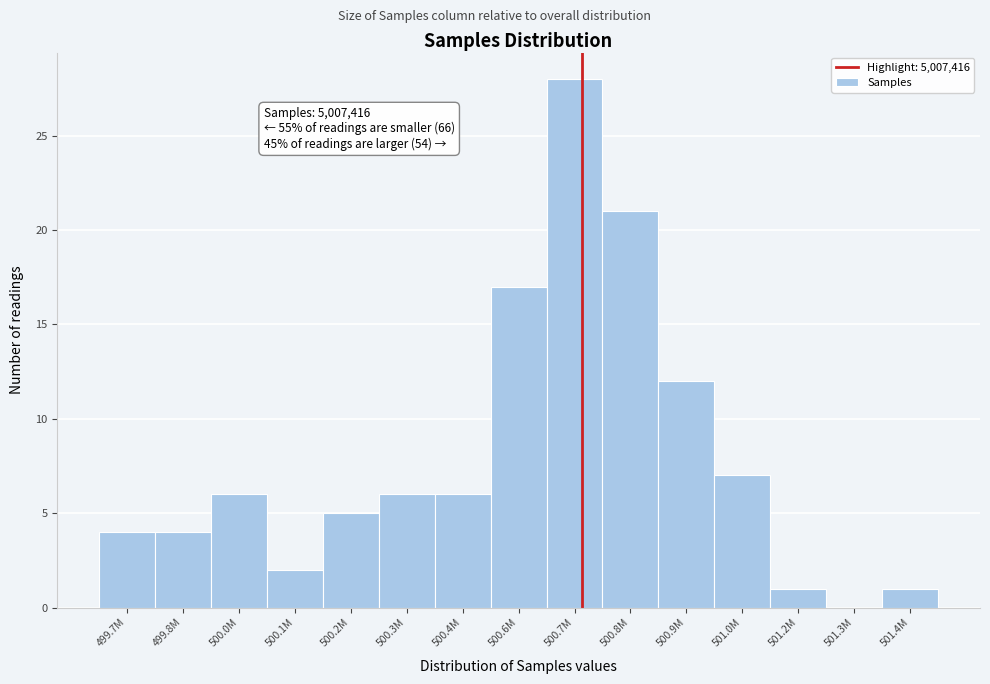

Reading left to right, list all the values displayed in this chart.

499.7M=4	499.8M=4	500.0M=6	500.1M=2	500.2M=5	500.3M=6	500.4M=6	500.6M=17	500.7M=28	500.8M=21	500.9M=12	501.0M=7	501.2M=1	501.3M=0	501.4M=1